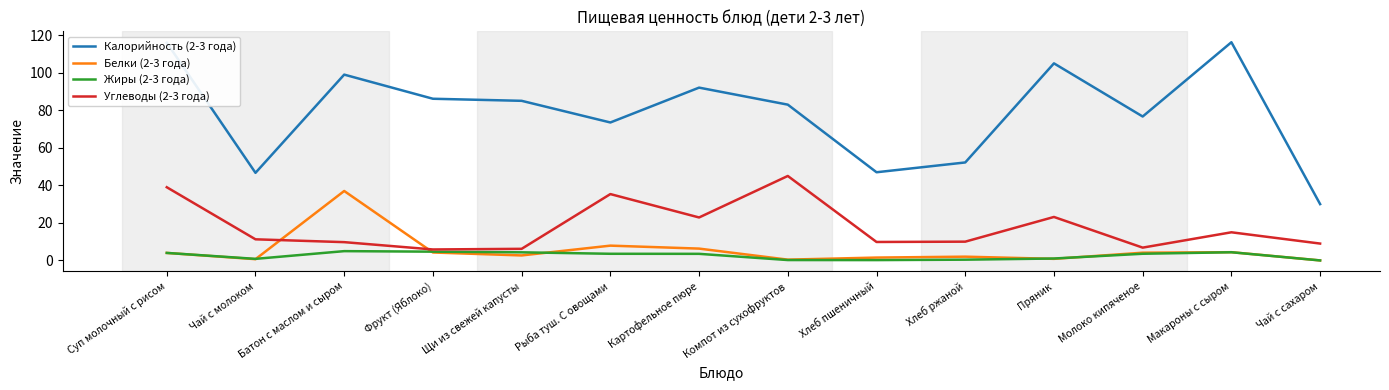

Is it true that Жиры (2-3 года) equals 3.5 at Молоко кипяченое?

True